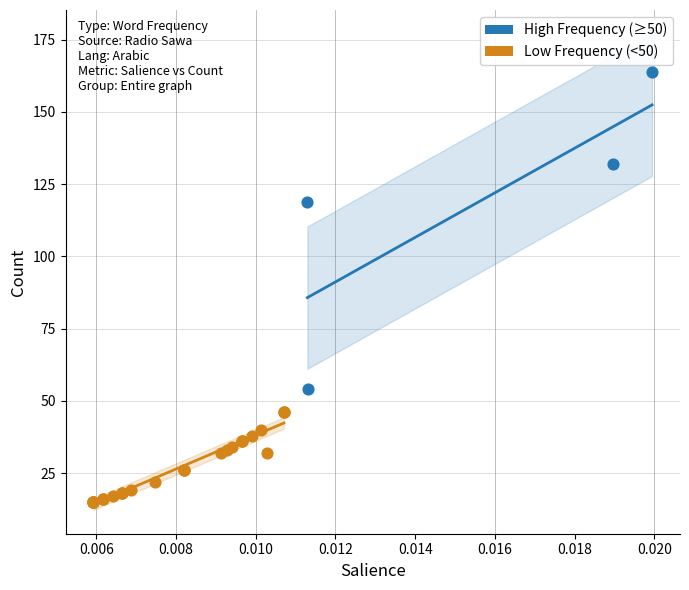

Which series reaches the minimum Y coordinate?

Low Frequency (<50)